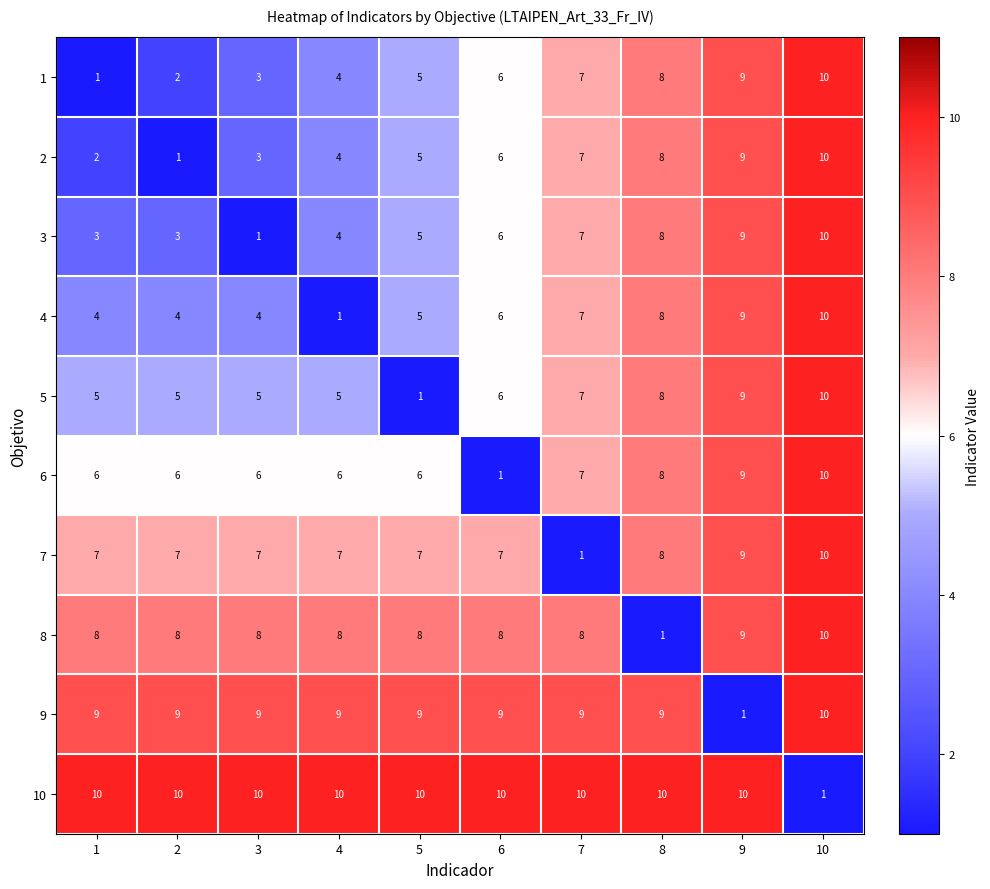

Rank the categories by 2 value from lowest to highest.

2, 1, 3, 4, 5, 6, 7, 8, 9, 10